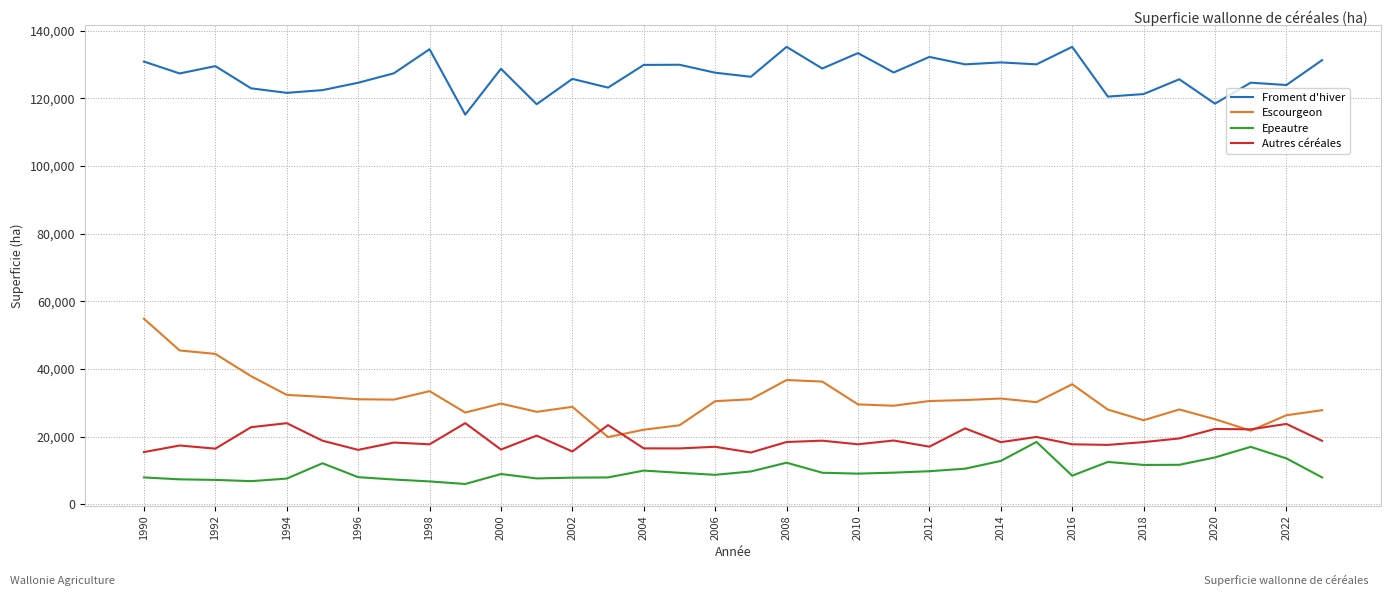

What is the lowest value of the Froment d'hiver series?

115158